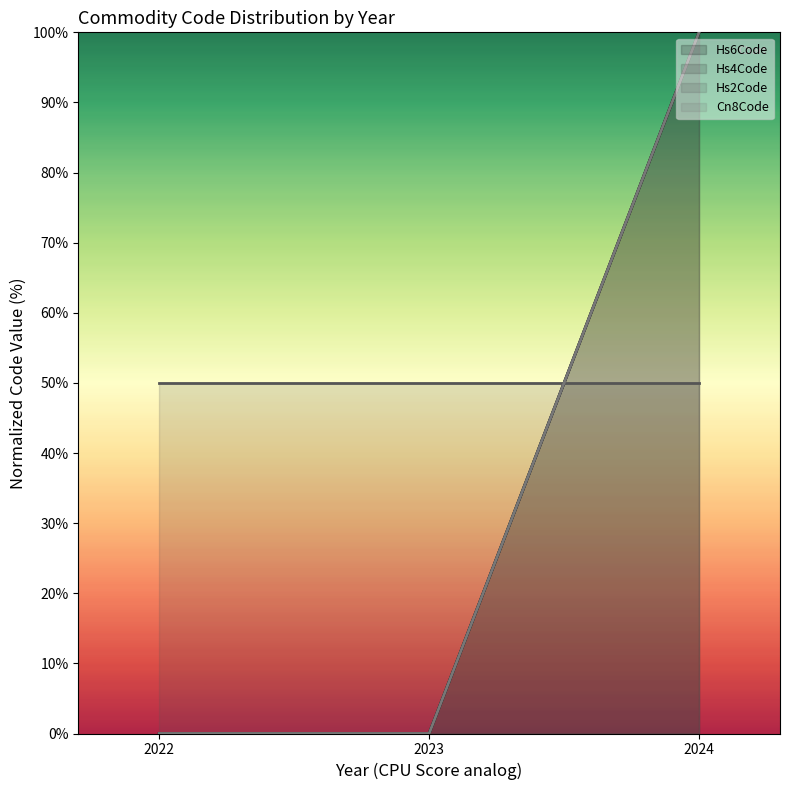

What is the difference between the Hs4Code line values at 2022 and 2024?

100